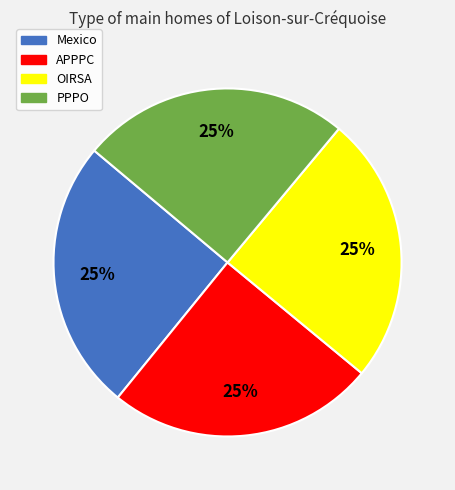

Is it true that OIRSA is 25% of the pie?

True